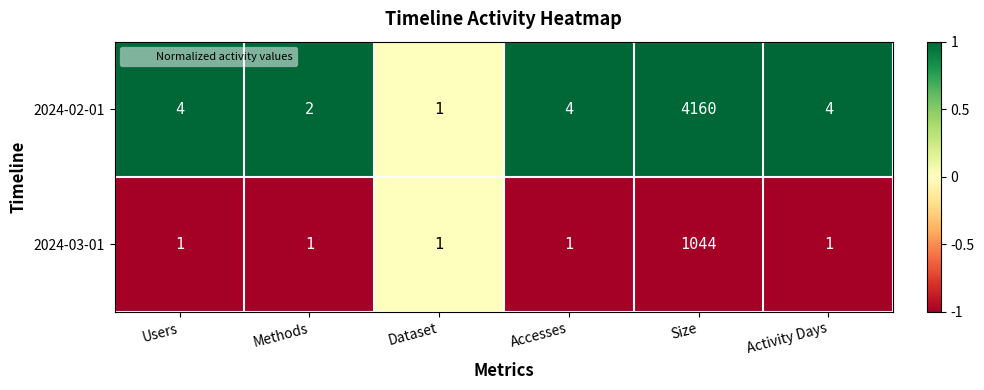

Is it true that 2024-03-01 equals 1 at Methods?

True